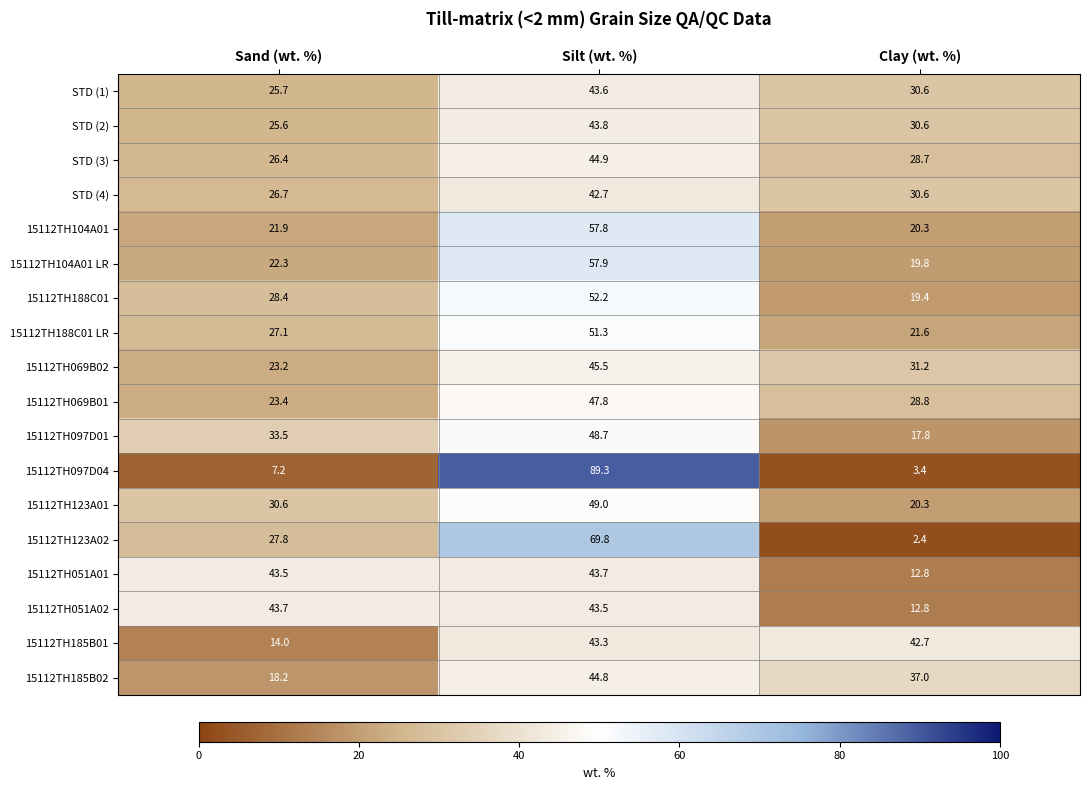

How many series are shown in this chart?

18